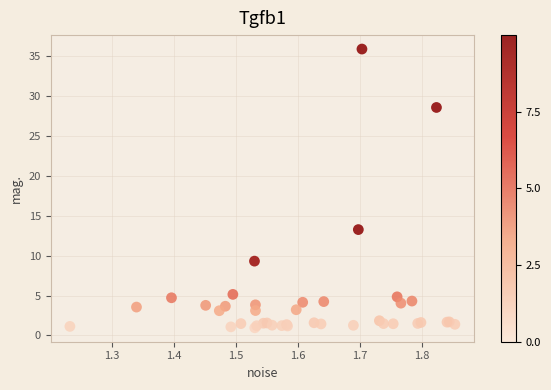

What Y value in the scatter plot is closest to 18?

13.3